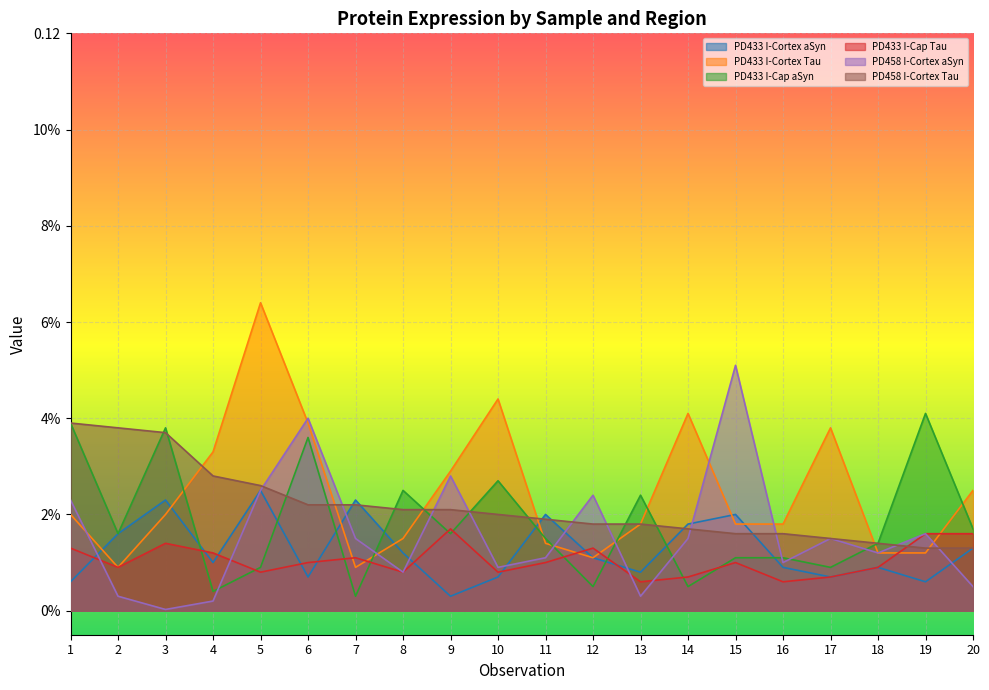

How many lines are shown in the chart?

6